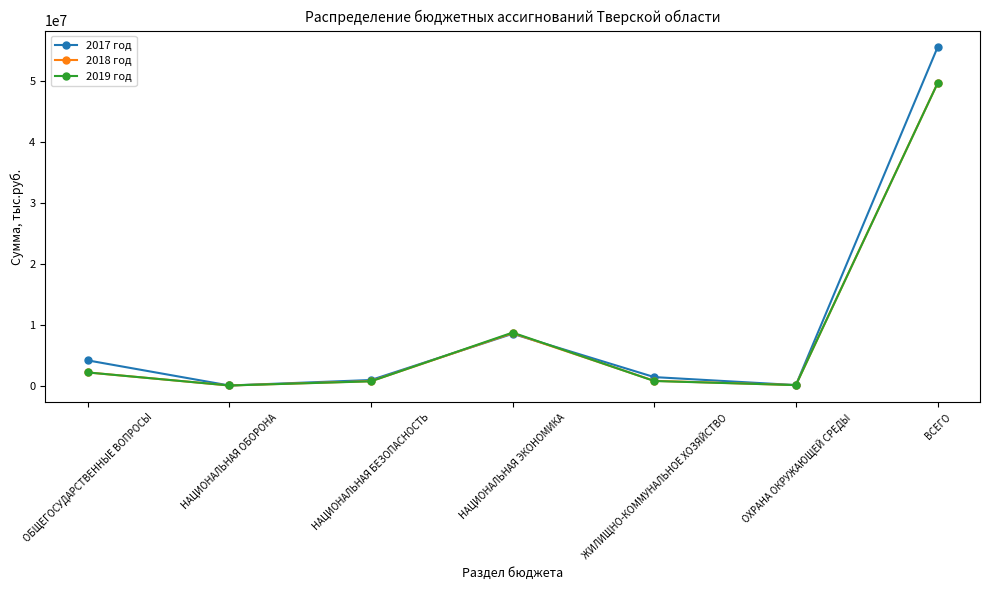

How many series are shown in this chart?

3